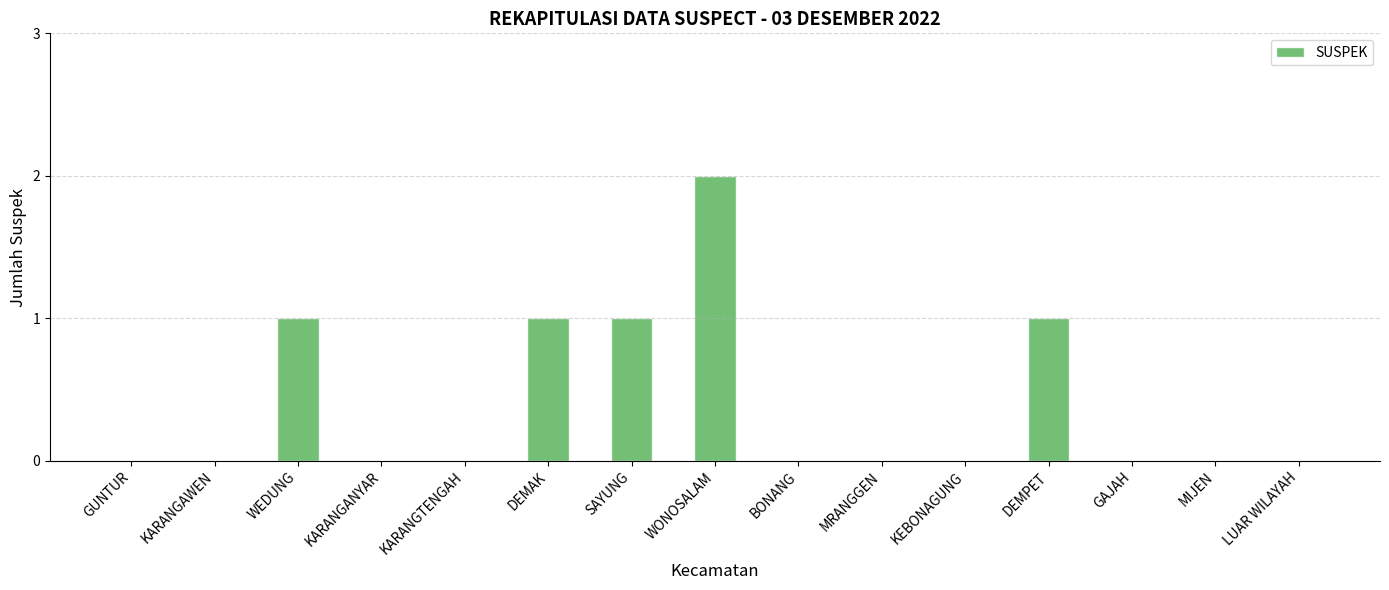

Are the bars grouped side by side (vs. stacked)?

No